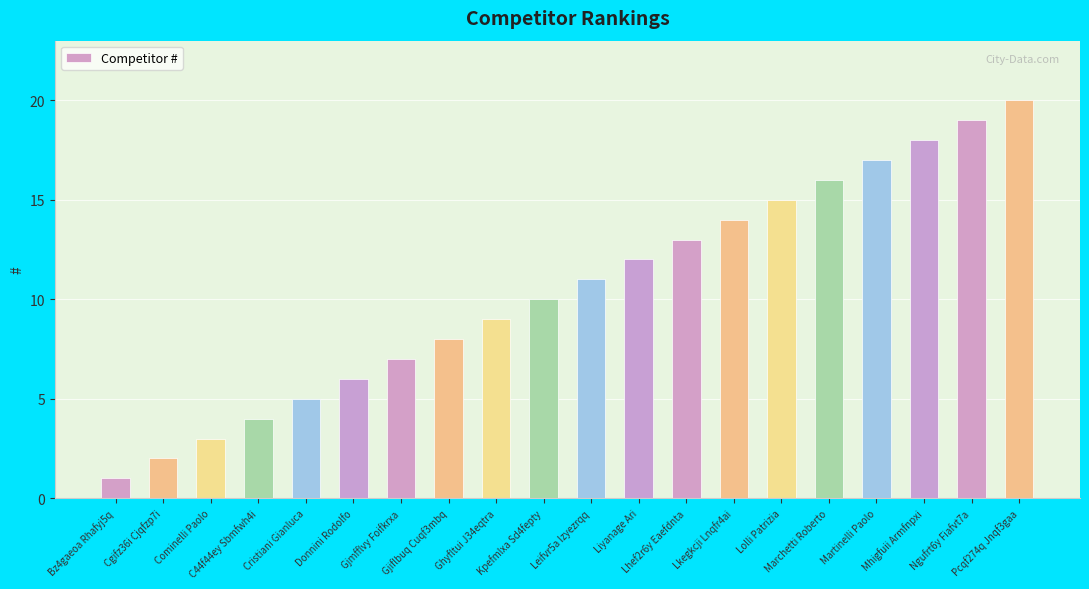

Where is the data nearest to the value 10?

Kpefmlxa Sd4fepty